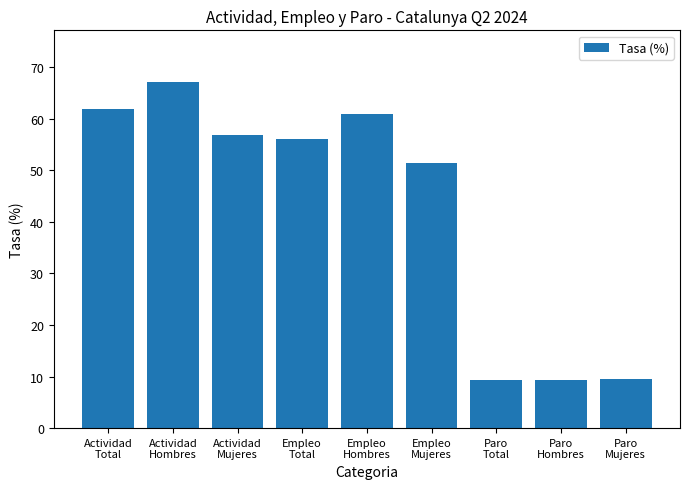

What is the value of the 7th bar from the left?

9.4